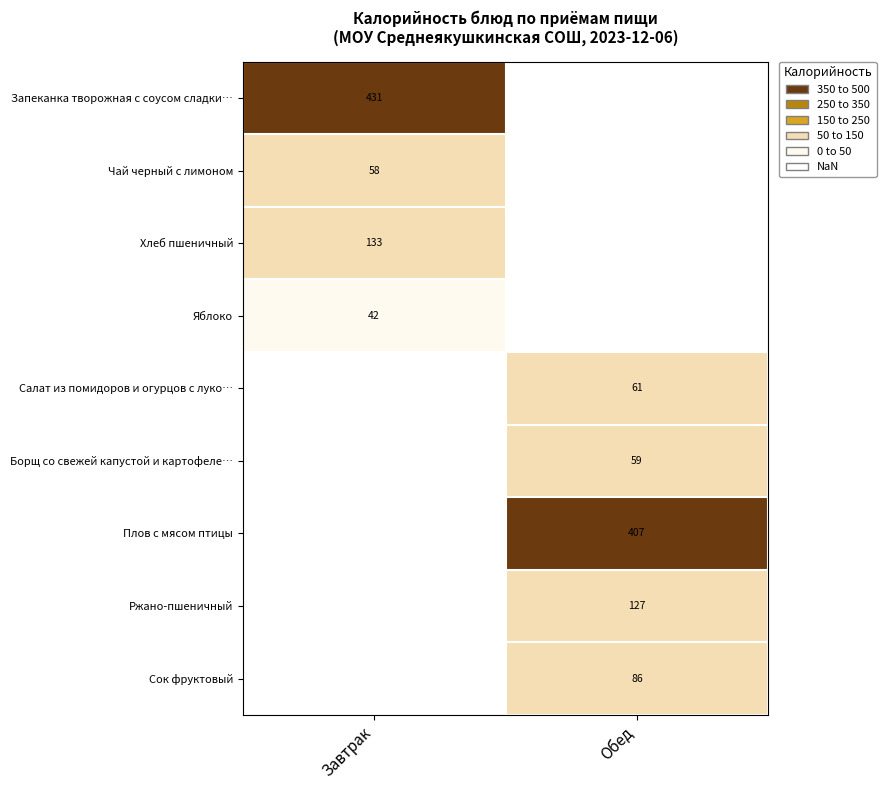

The value of Запеканка творожная с соусом сладки… at Завтрак is 588. True or false?

False